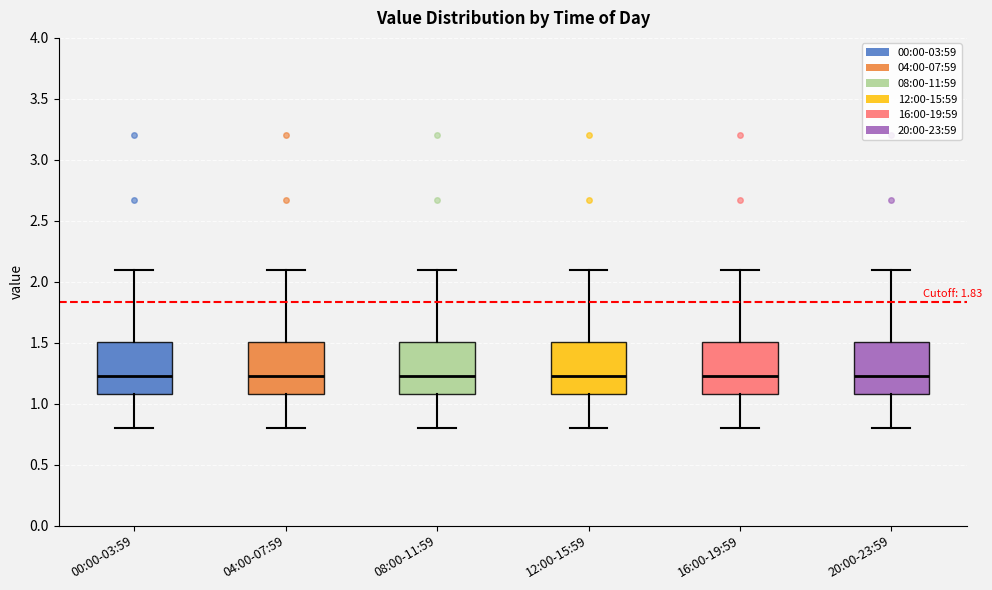

Reading left to right, transcribe this box plot: for each box, give where its median line is, the range the box spans, and where its two whiskers end, as read against the y-axis. The values are not printed on the chart, so give them approximately, as read against the axis.

00:00-03:59: median 1.25, box 1.10 to 1.50, whiskers 0.80 to 2.10
04:00-07:59: median 1.25, box 1.10 to 1.50, whiskers 0.80 to 2.10
08:00-11:59: median 1.25, box 1.10 to 1.50, whiskers 0.80 to 2.10
12:00-15:59: median 1.25, box 1.10 to 1.50, whiskers 0.80 to 2.10
16:00-19:59: median 1.25, box 1.10 to 1.50, whiskers 0.80 to 2.10
20:00-23:59: median 1.25, box 1.10 to 1.50, whiskers 0.80 to 2.10